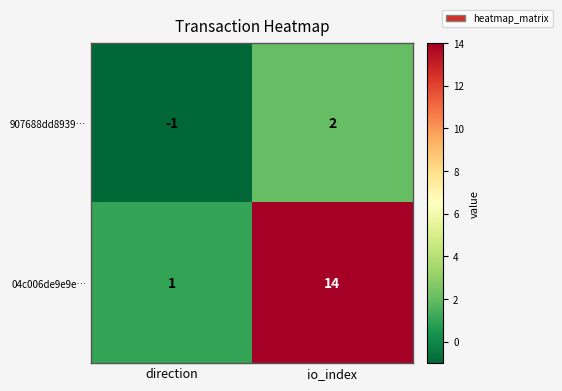

At which label does 04c006de9e9e… reach its minimum?

direction